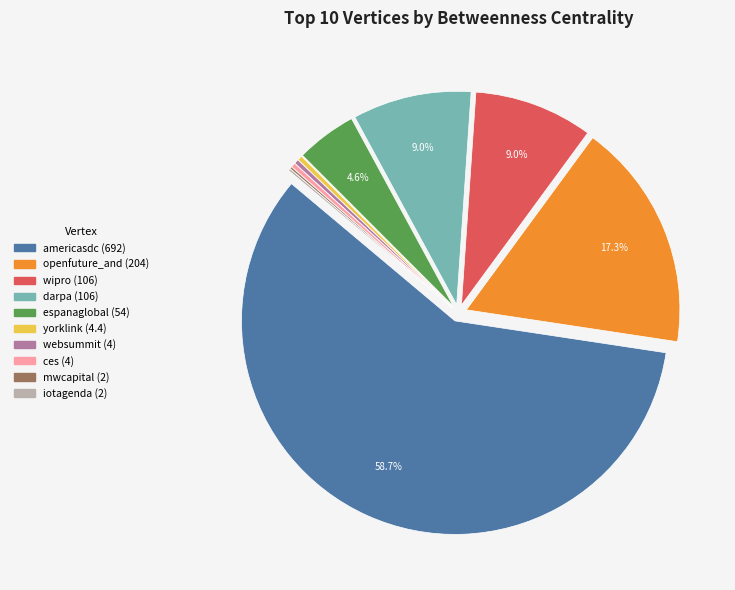

To the nearest percent, what is the average slice percentage?

10%